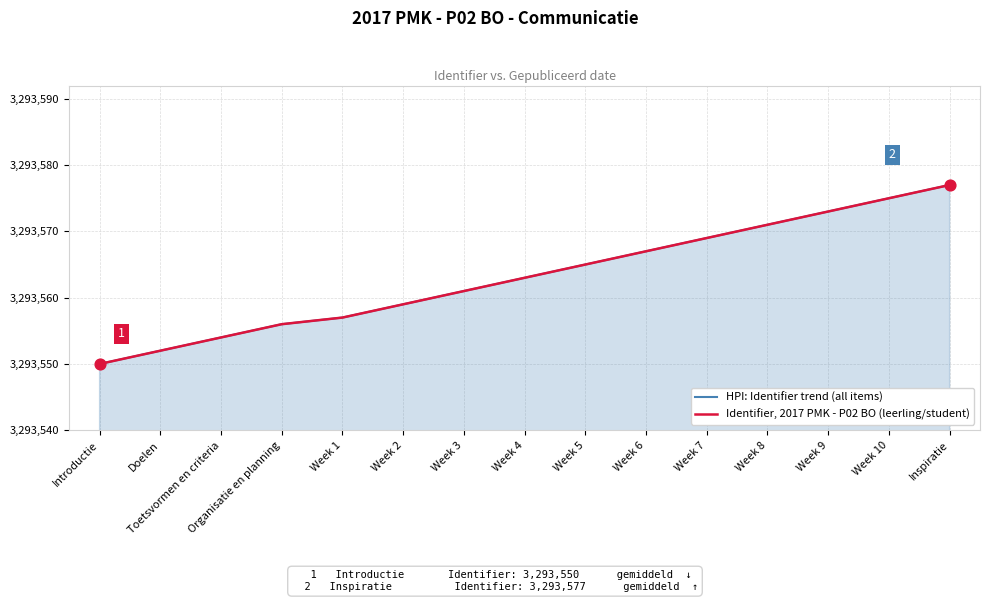

What is the total value across all series at Week 9?

6587146